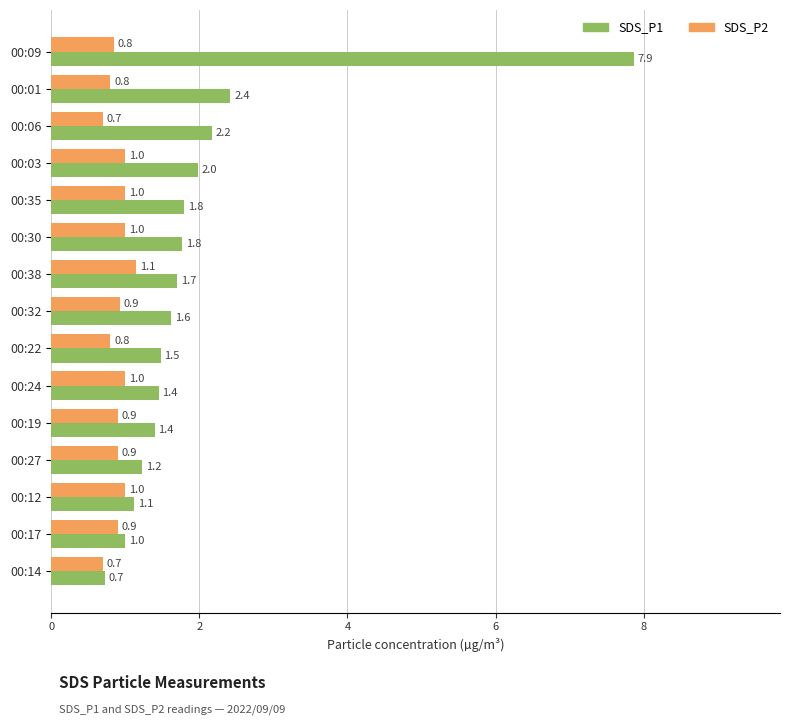

Is it true that SDS_P1 equals 0.6 at 00:32?

False